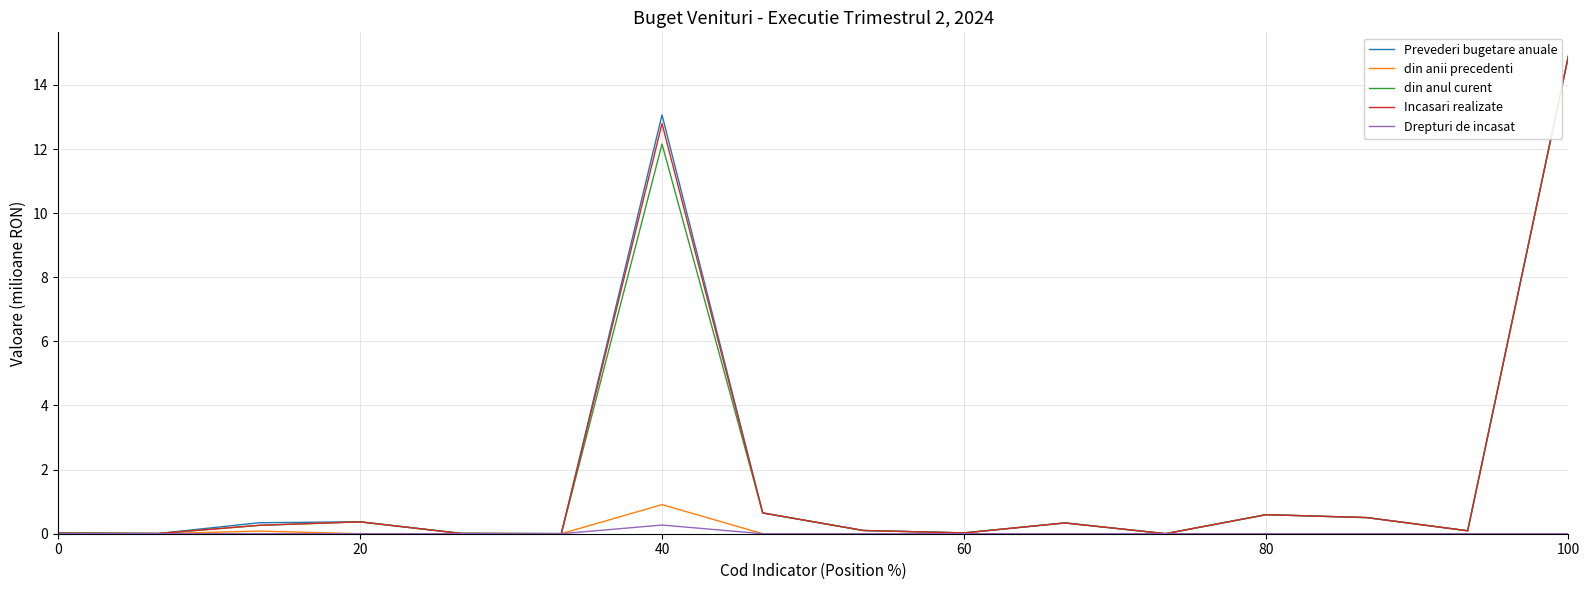

What is the greatest value displayed?

14.9